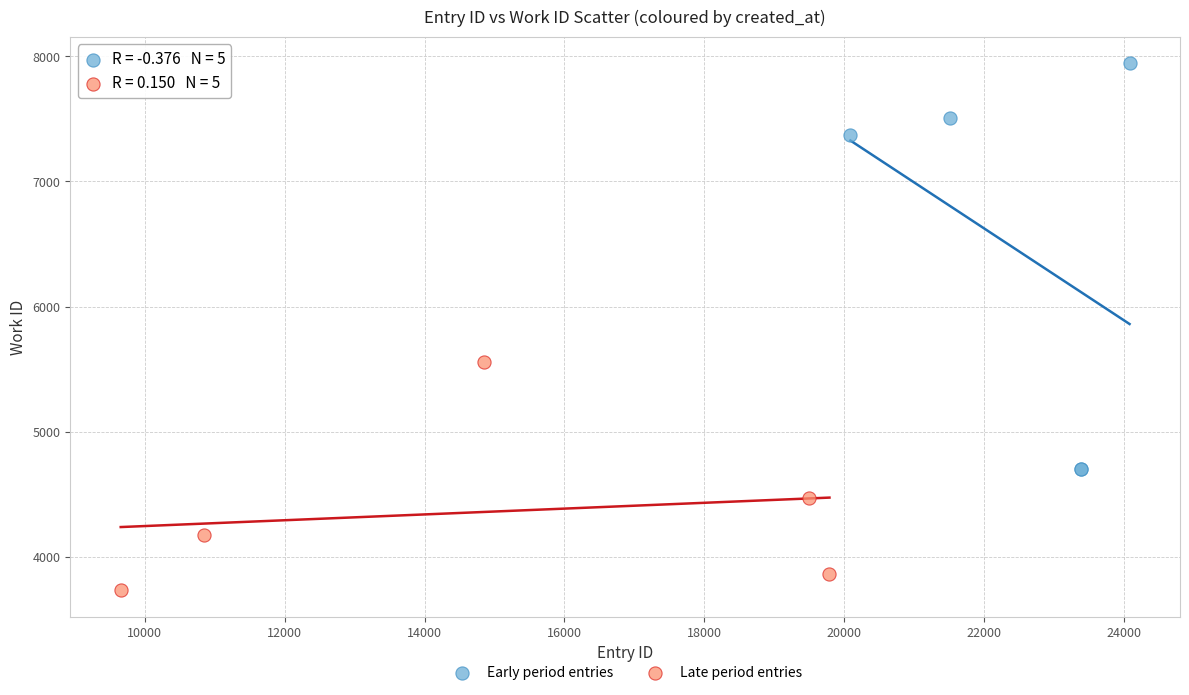

Which series has the largest Y range (max minus min)?

Early period entries